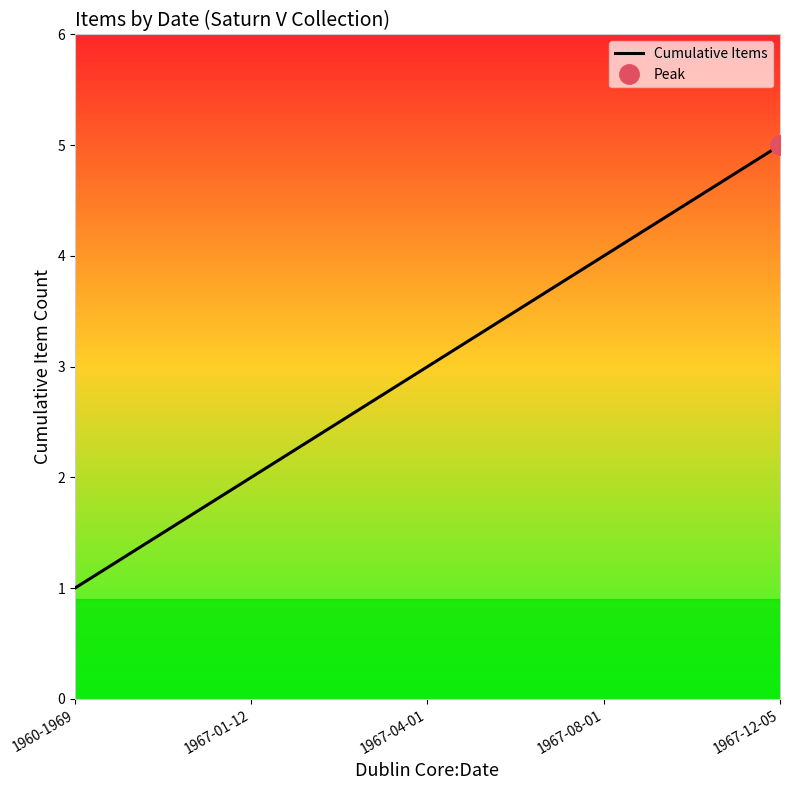

True or false: the data shows 3 at 1967-01-12.

False